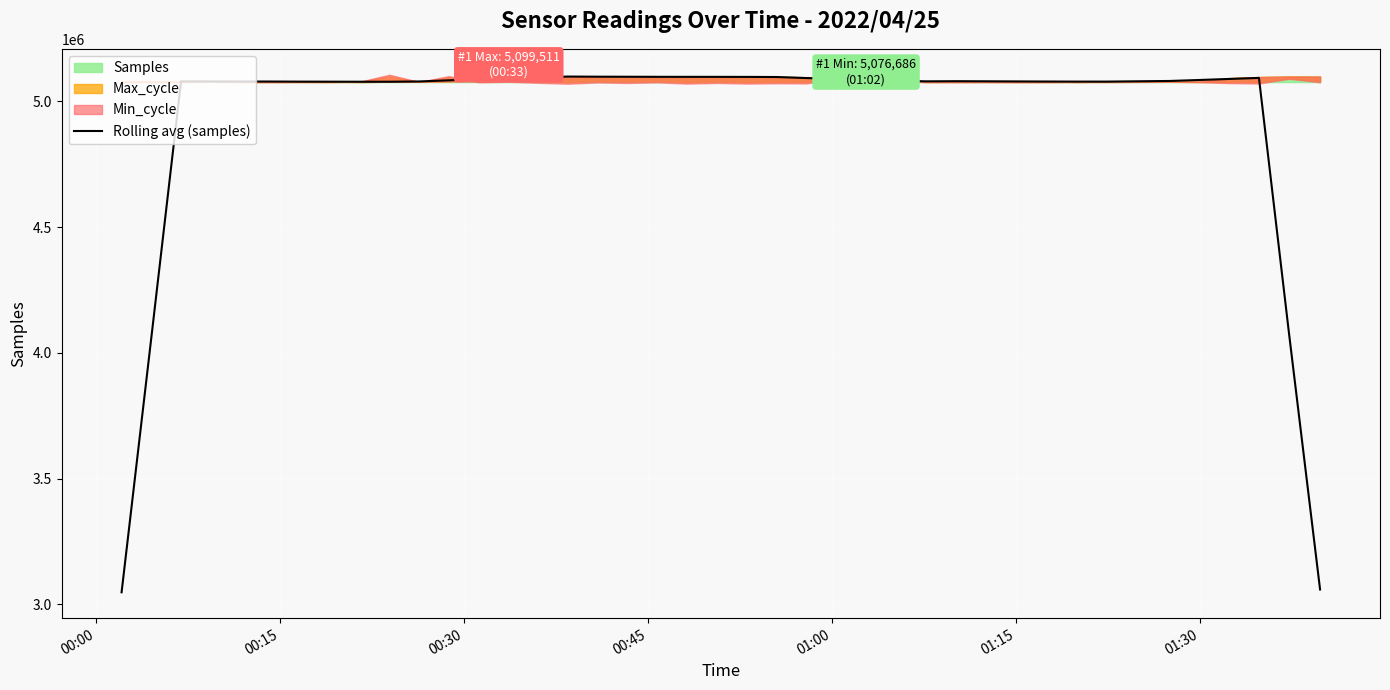

What is the lowest value of the Rolling avg (samples) series?

3047857.6